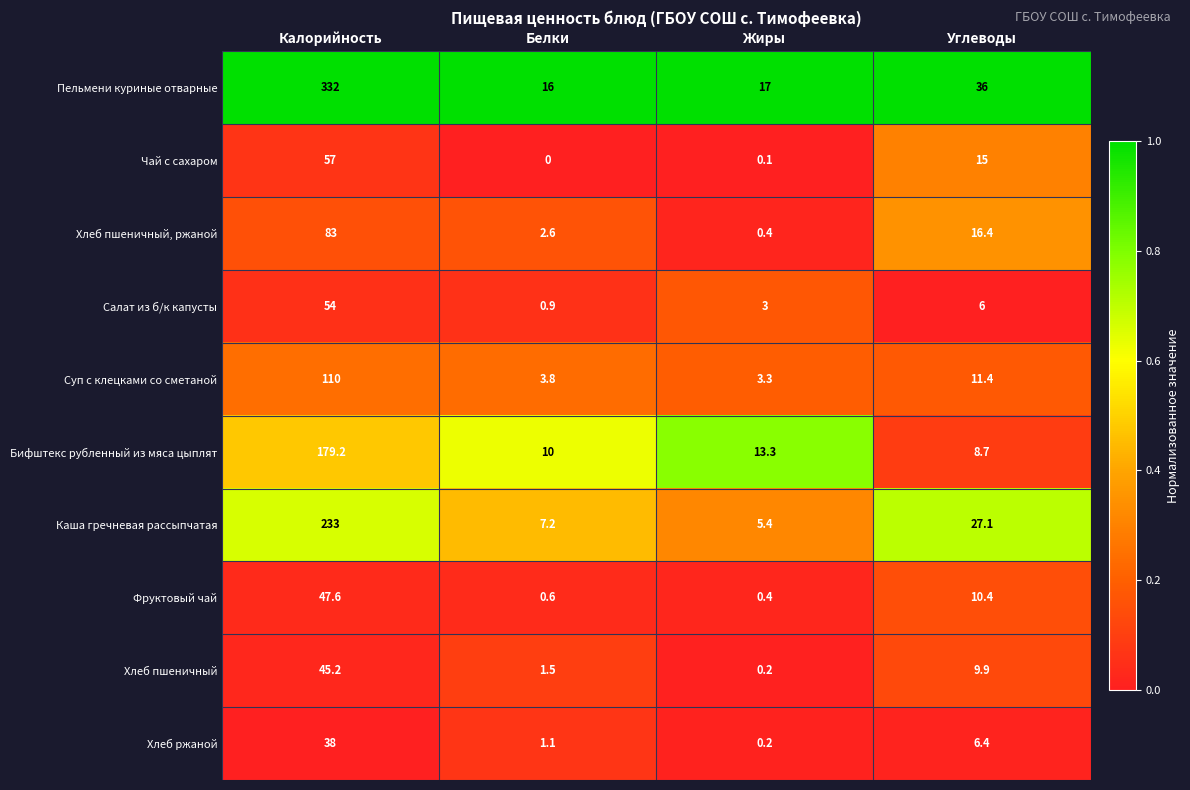

At which category does the chart reach its peak across all series?

Калорийность